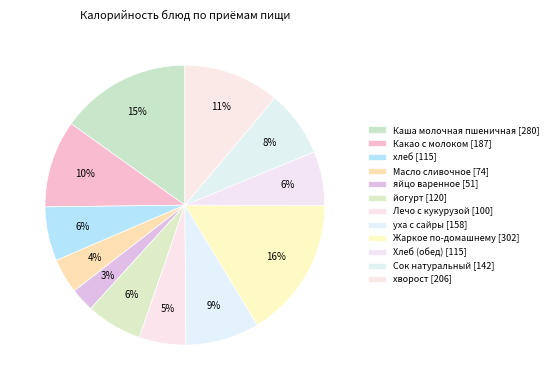

Does Масло сливочное represent more than half of the total?

No